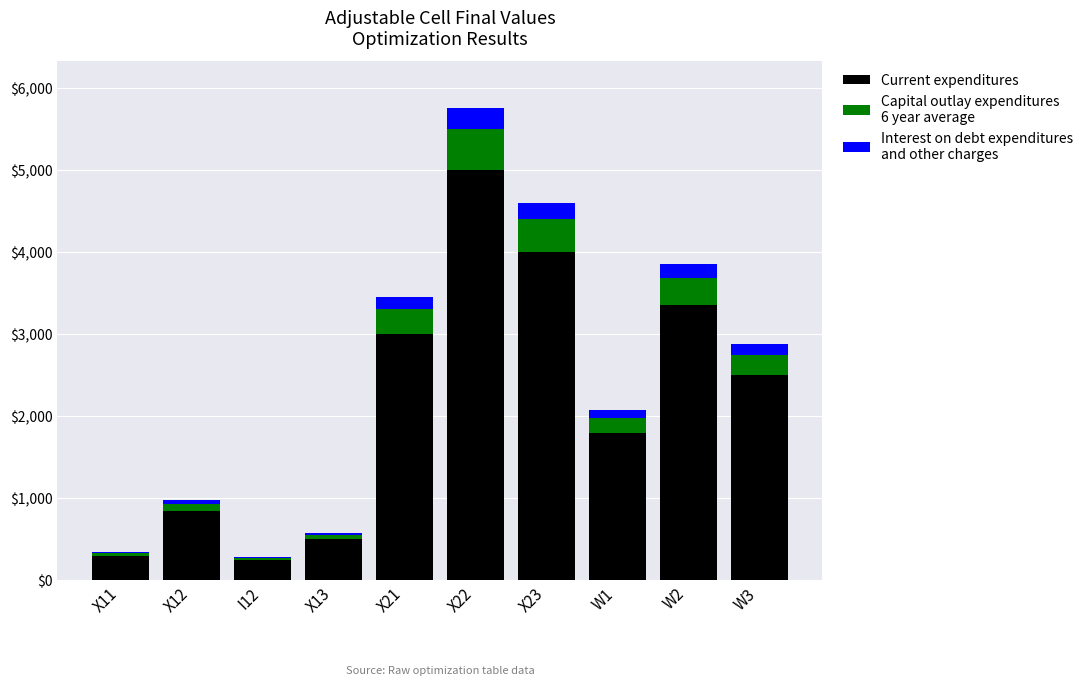

Does the chart contain stacked bars?

Yes